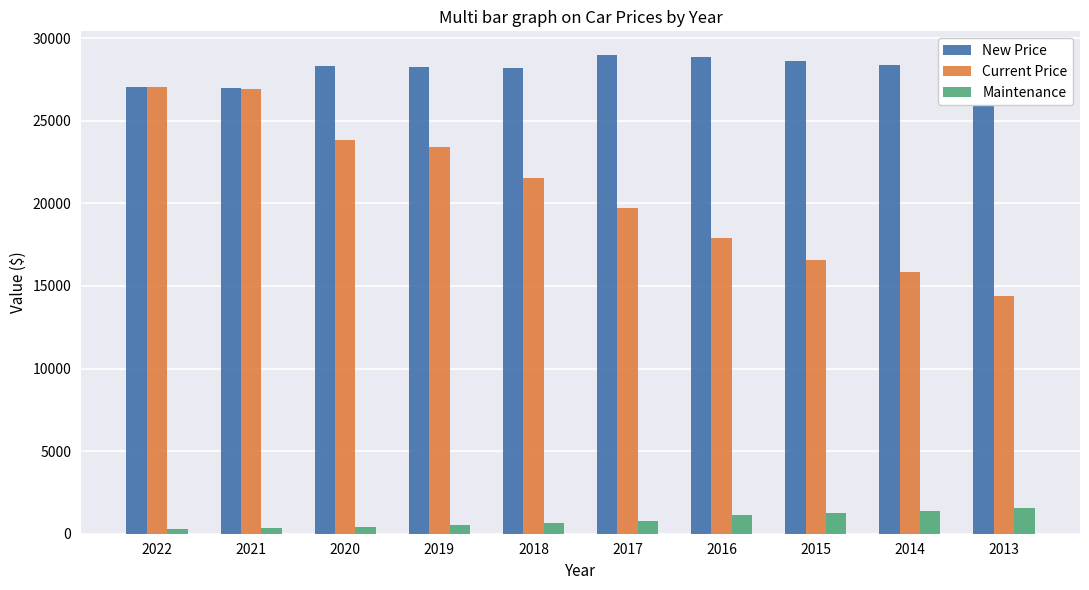

How many values in the New Price series are below 28336?

5